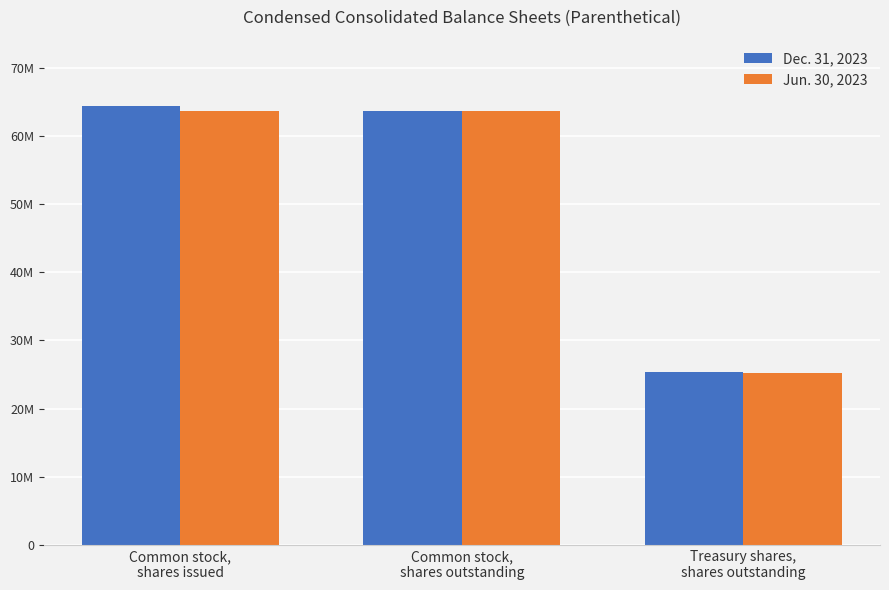

What is the label of the 3rd bar from the left?

Treasury shares,
shares outstanding